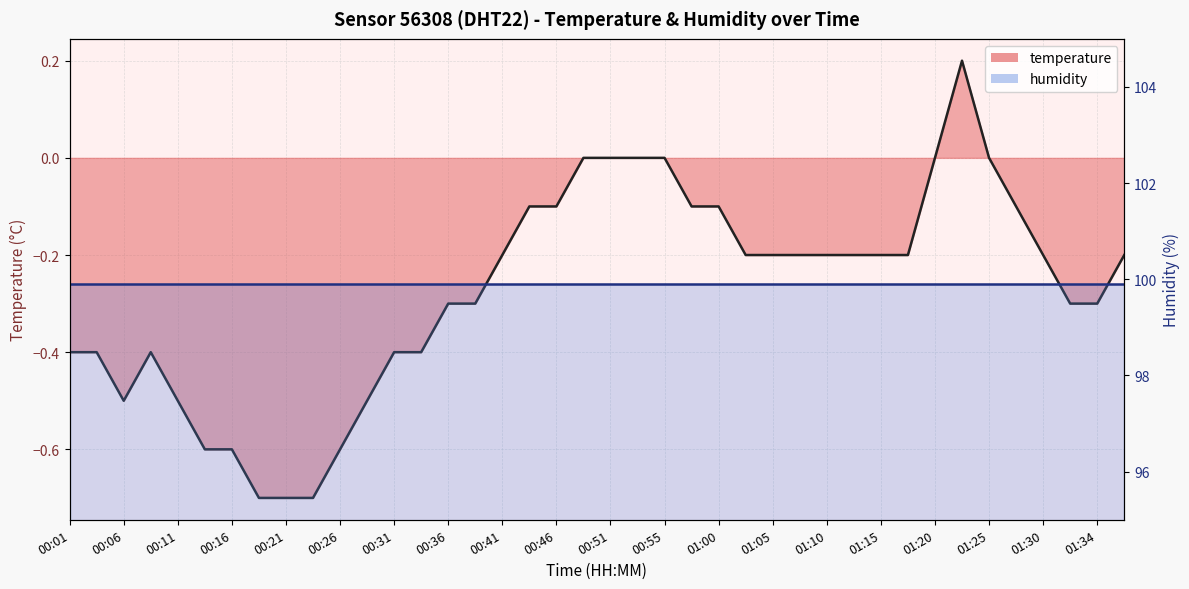

At which category does the data reach its first local valley?

00:06